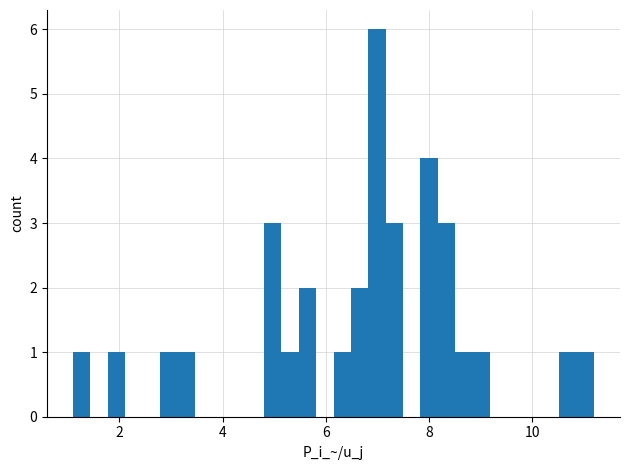

Read against the x-axis, roughly where is the centre of the tallest bar?

7.0